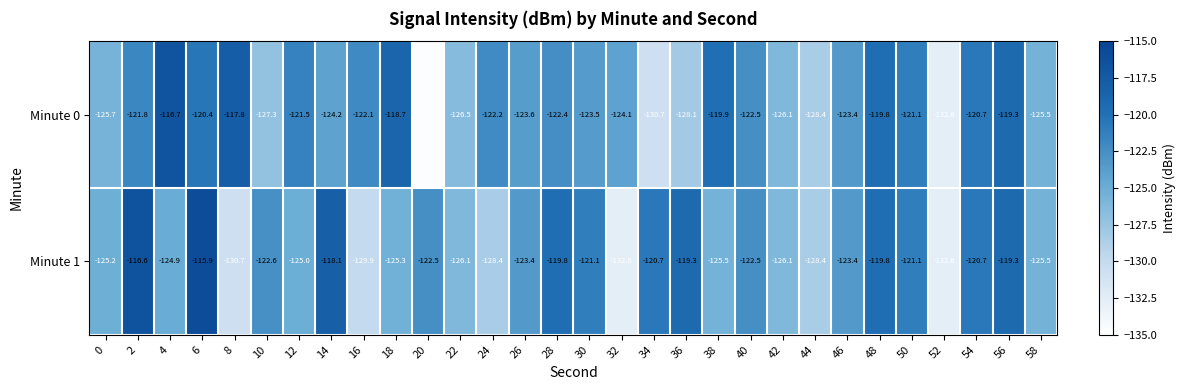

List the series in order of their peak value, lowest first.

Minute 0, Minute 1